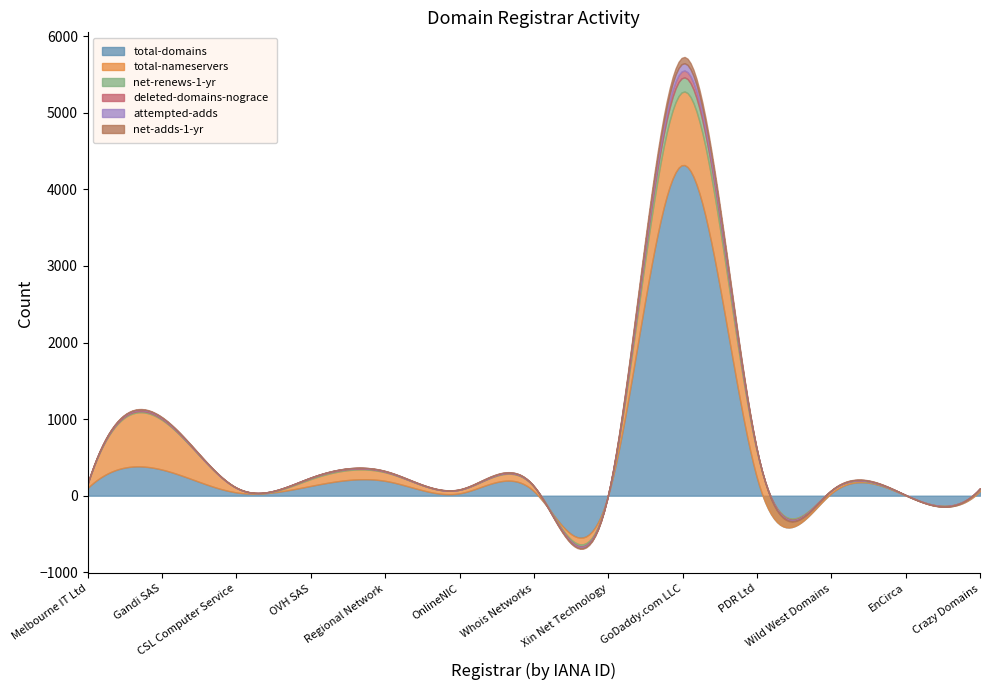

The value of net-adds-1-yr at Wild West Domains is 2. True or false?

True